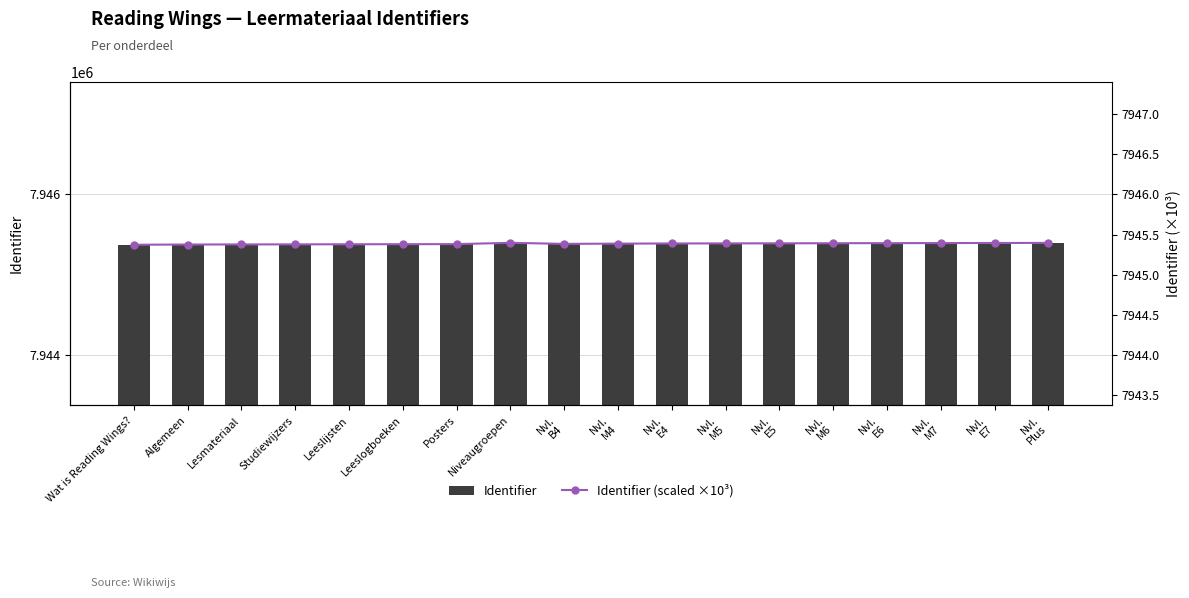

What is the label of the 11th bar from the left?

Nvl.
E4